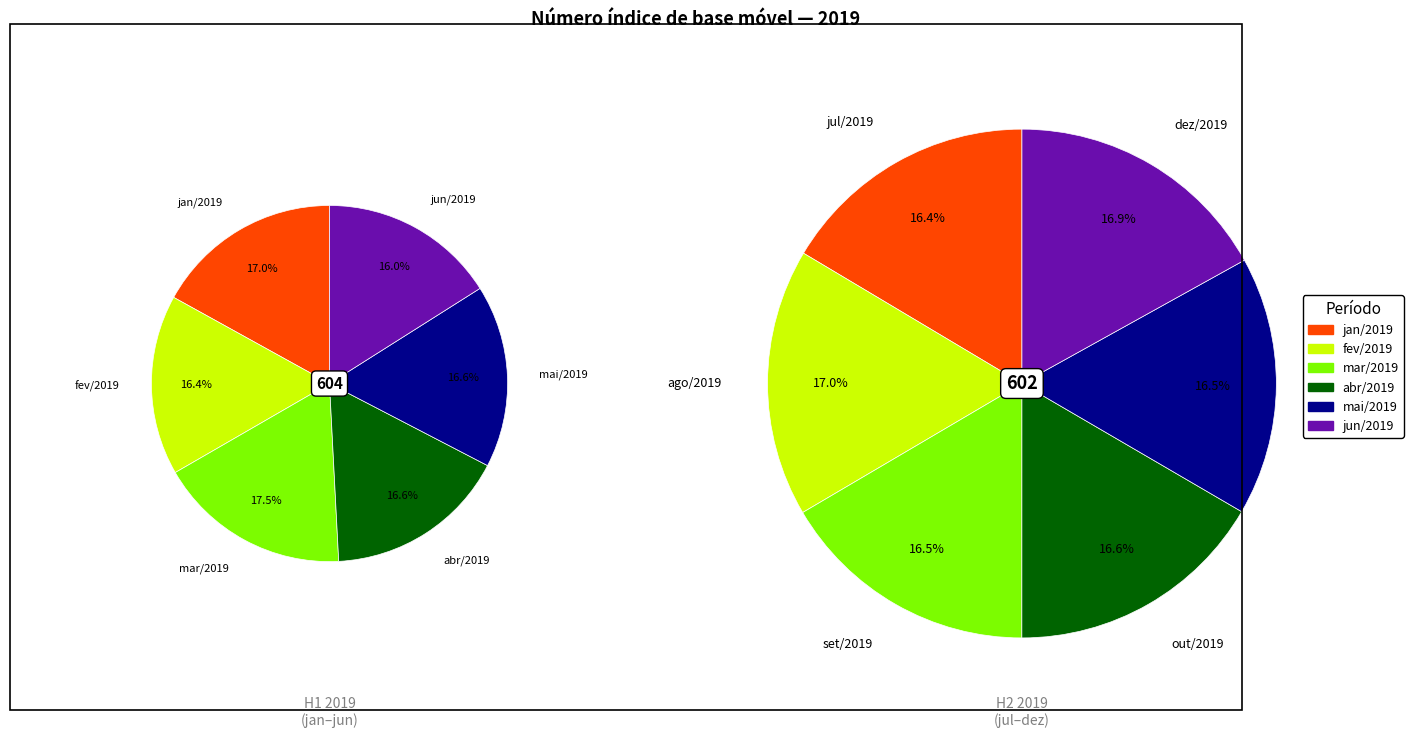

Does mar/2019 represent more than half of the total?

No